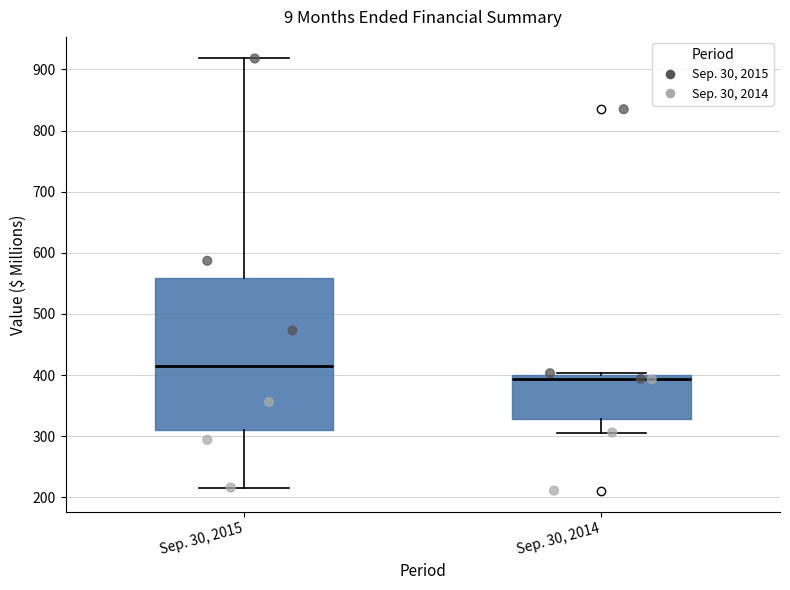

Reading left to right, read every box against the y-axis: the position of its median line, the range the box covers, and the ends of its whiskers. The values are not printed on the chart, so give them approximately, as read against the axis.

Sep. 30, 2015: median 410, box 310 to 560, whiskers 220 to 920
Sep. 30, 2014: median 390, box 330 to 400, whiskers 310 to 400